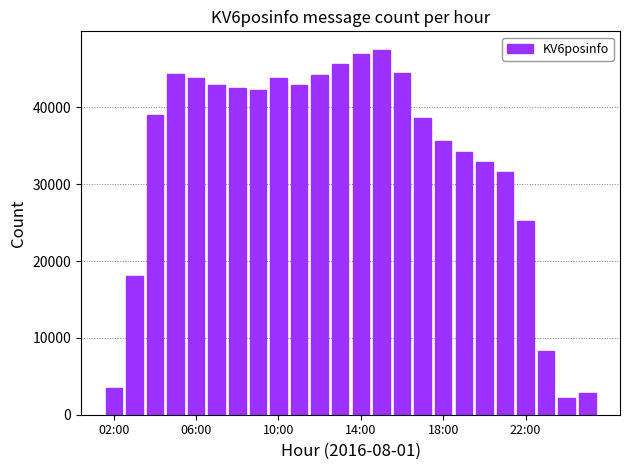

What is the value of the 7th bar from the left?

42564